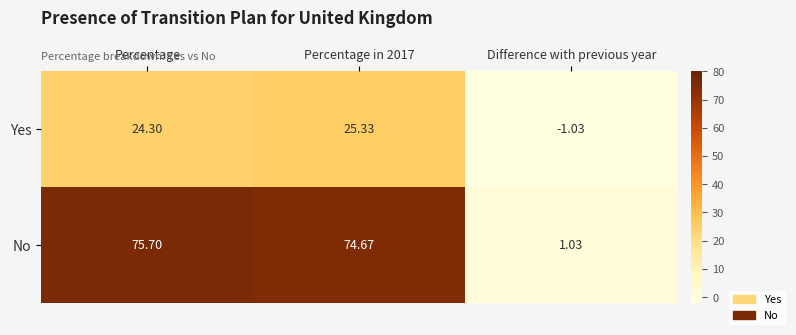

Rank the series by their maximum value, from lowest to highest.

Yes, No